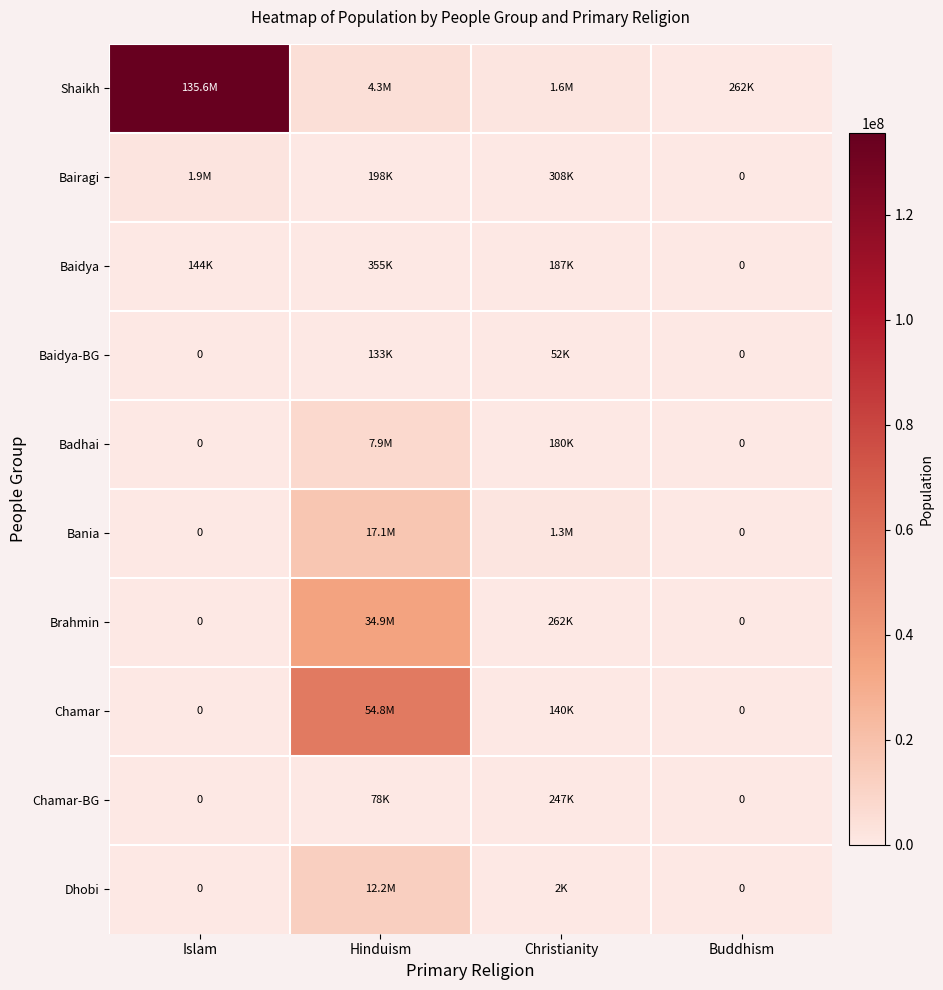

Which has a higher value, Islam or Buddhism?

Islam